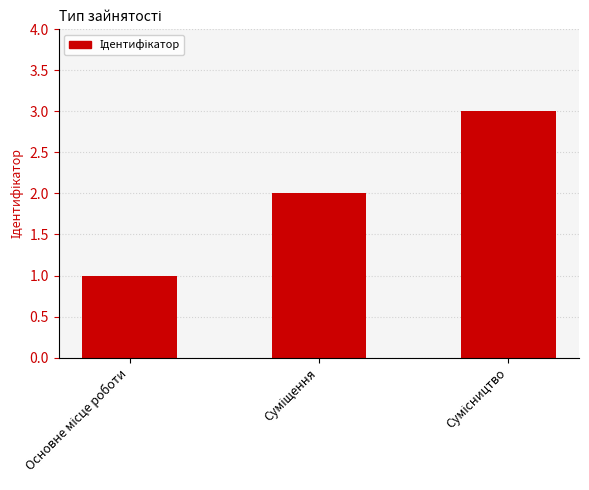

What is the sum of all values?

6